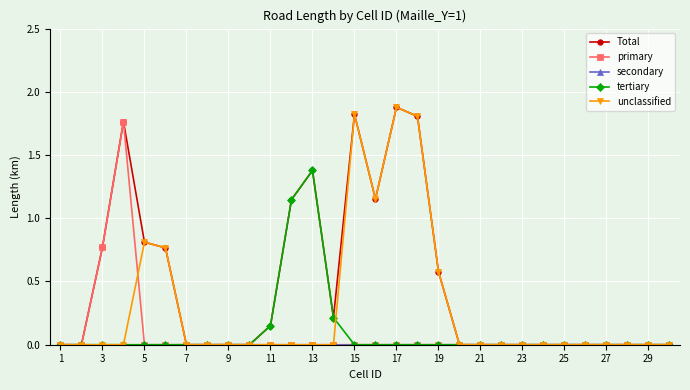

What is the highest value of the unclassified series?

1.9